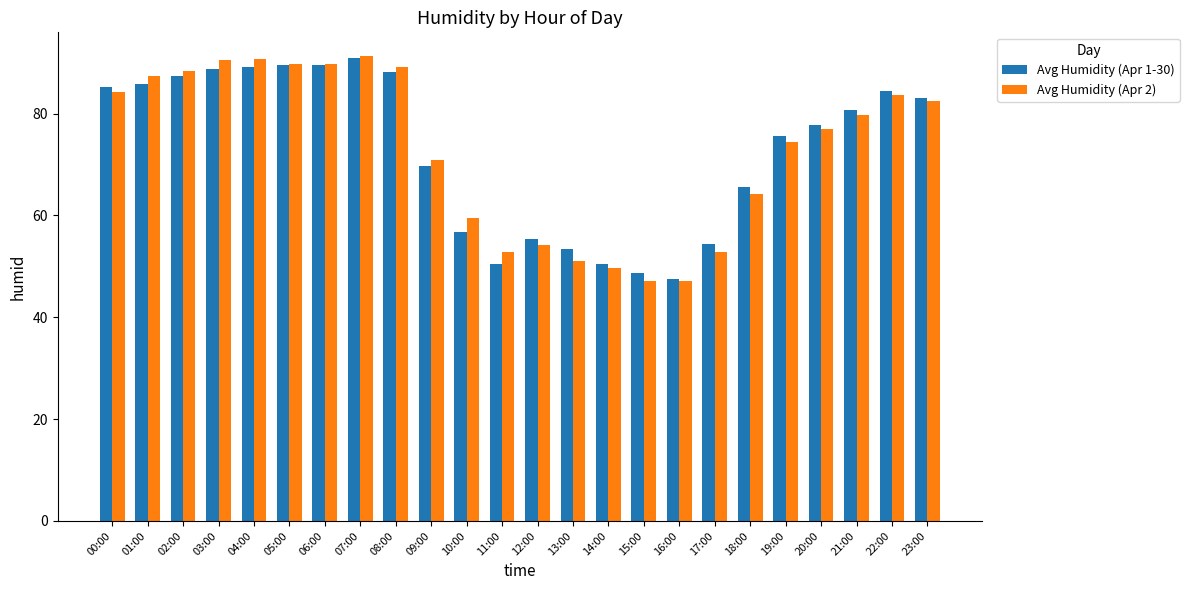

The Avg Humidity (Apr 2) series shows 51.0 at 13:00. True or false?

True